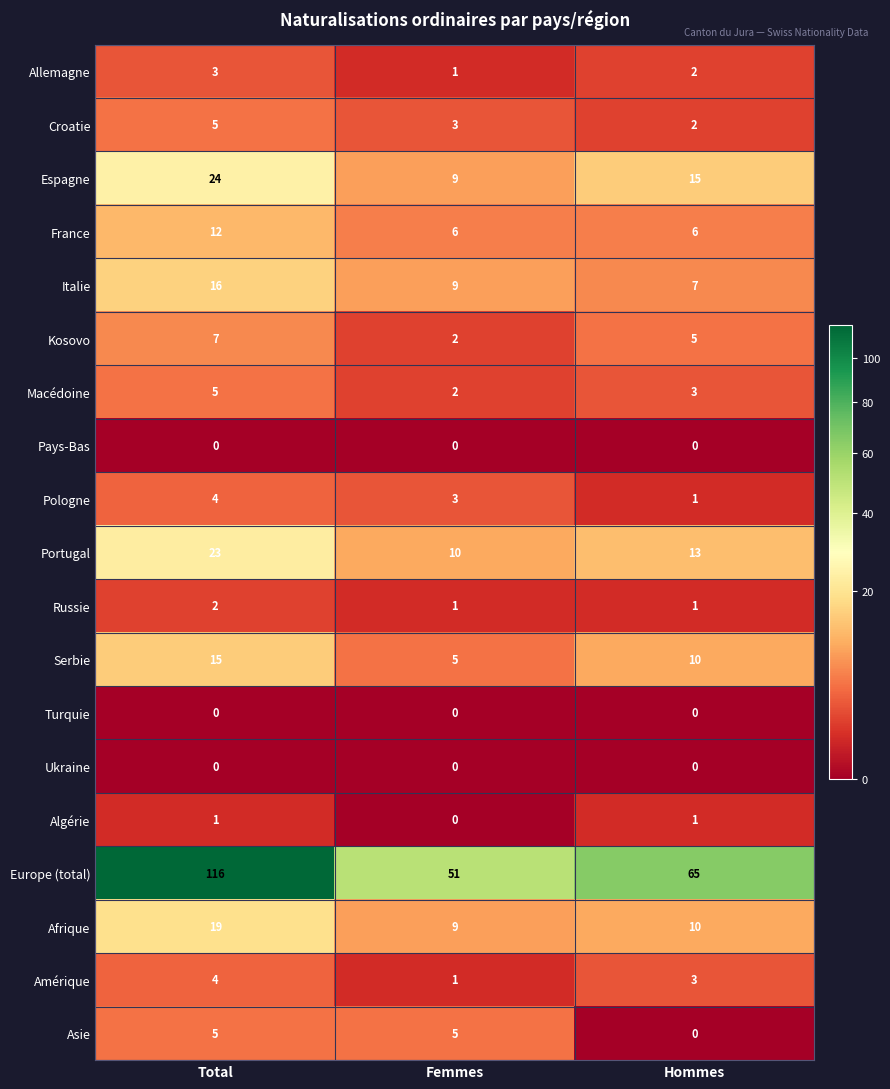

List the labels in order of Portugal value, largest first.

Total, Hommes, Femmes